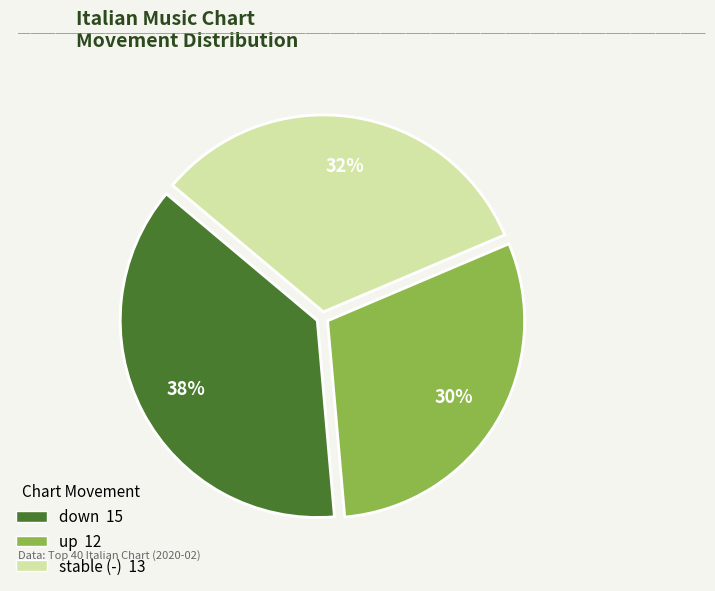

To the nearest percent, what is the average slice percentage?

33%